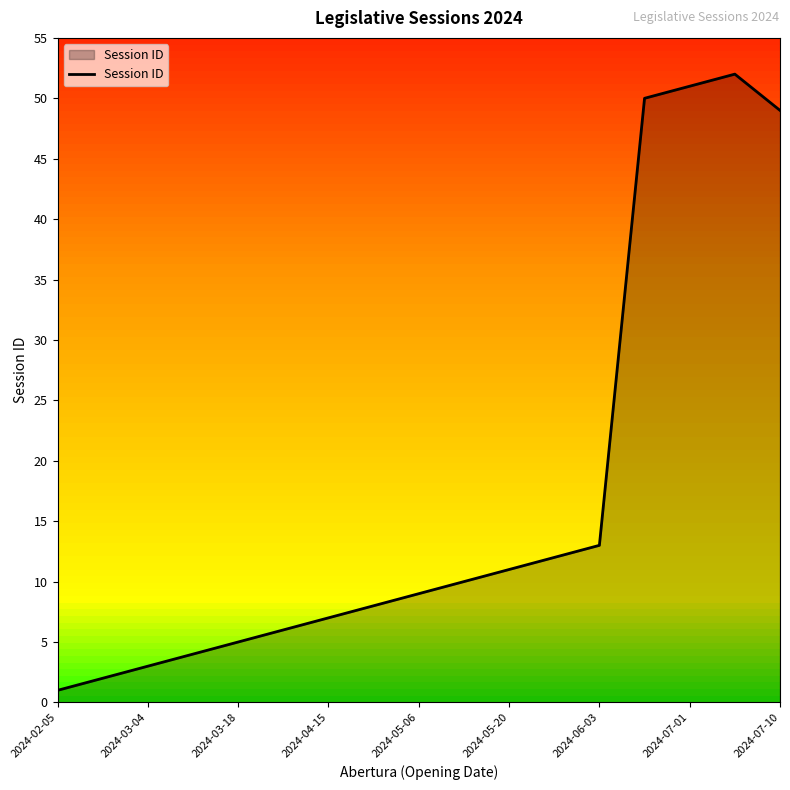

What is the maximum value shown in the chart?

52